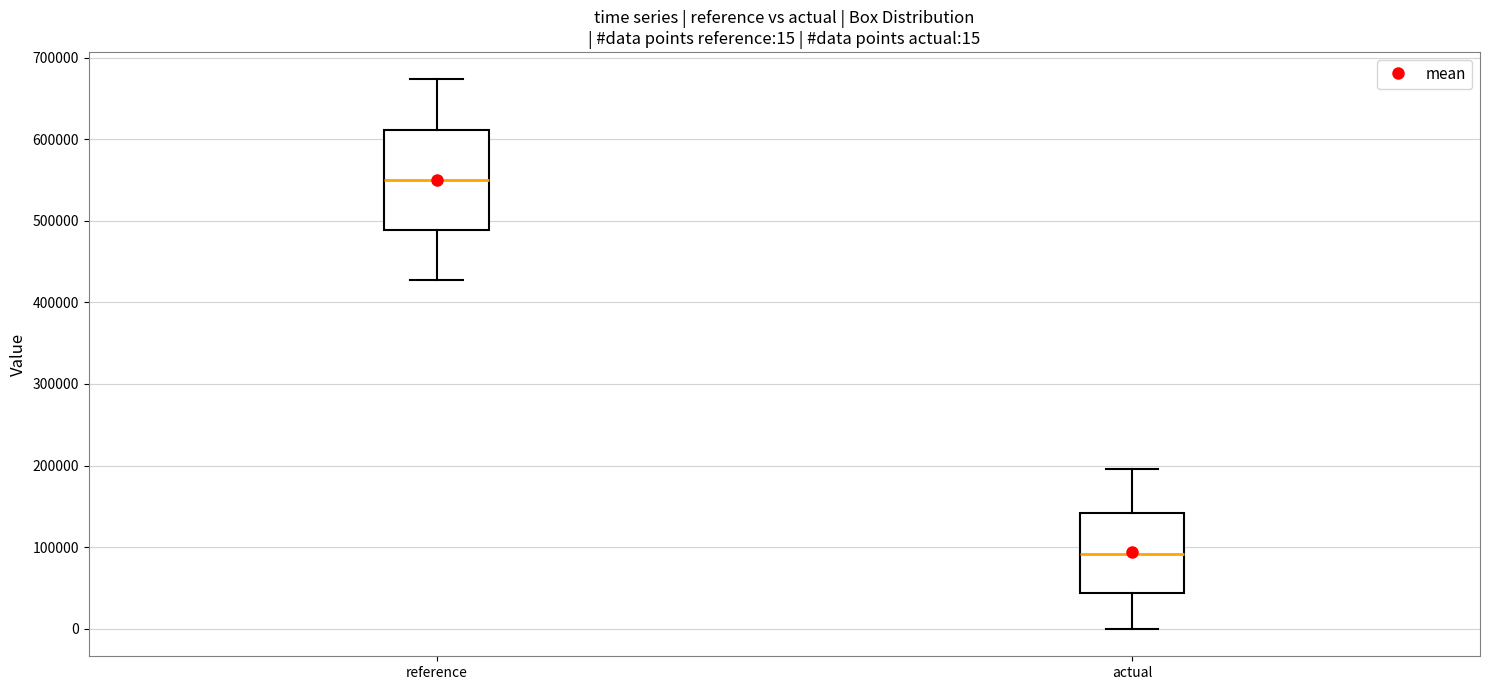

Which box is the tallest, from its lower edge to its upper edge?

reference